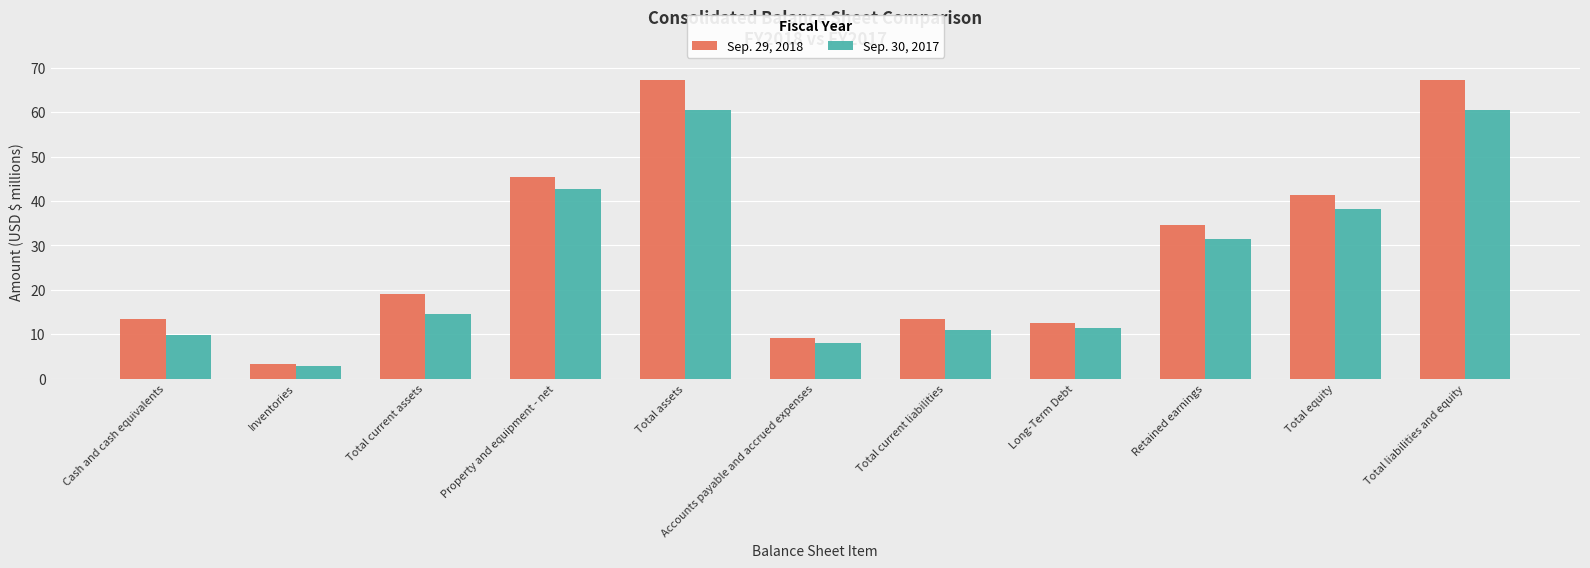

How many distinct data groups are displayed?

2